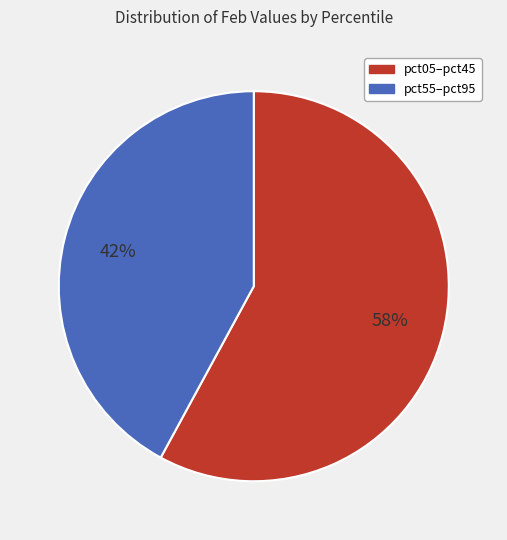

The pct55–pct95 slice represents 42% of the pie. True or false?

True